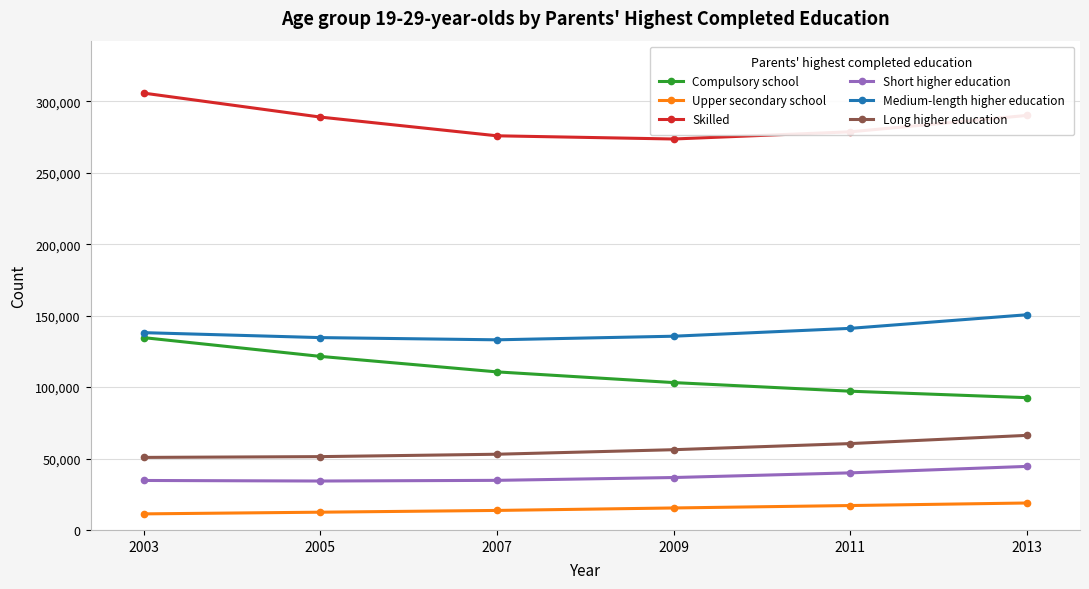

Is the value of Short higher education at 2007 greater than the value of Upper secondary school at 2007?

Yes